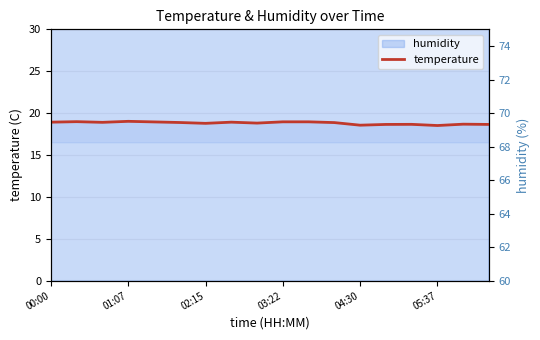

List the series in order of their peak value, lowest first.

temperature, humidity